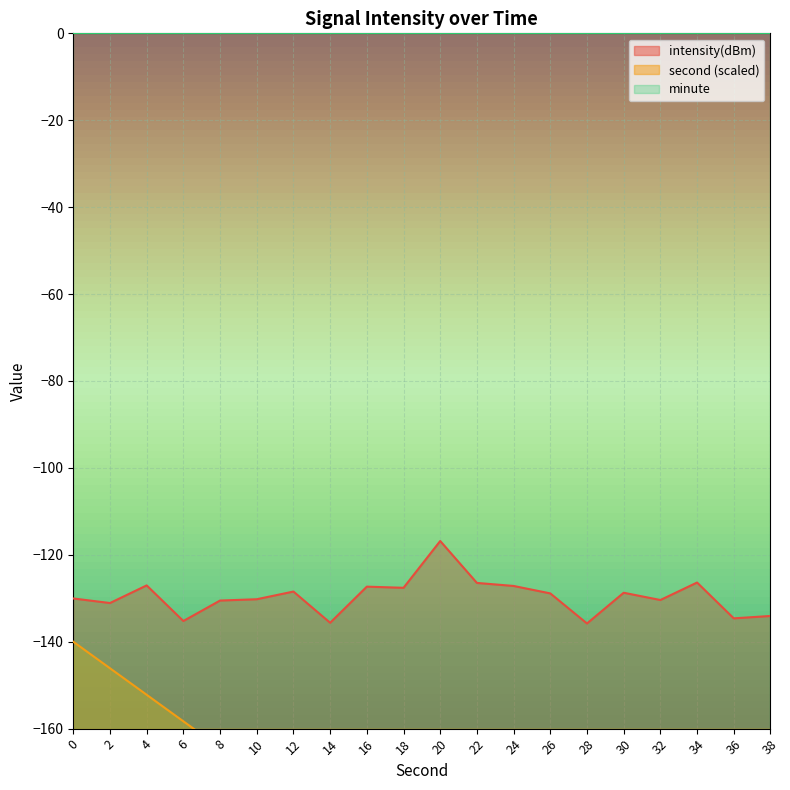

Is it true that second equals -426.1 at 32?

False